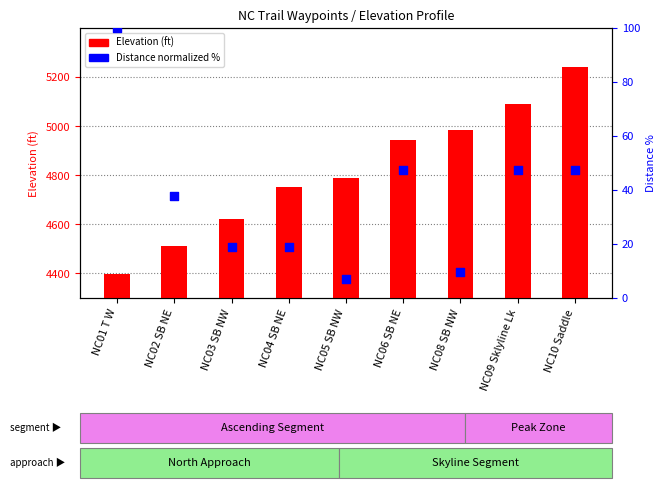

At which category is the sum across all series the highest?

NC10 Saddle